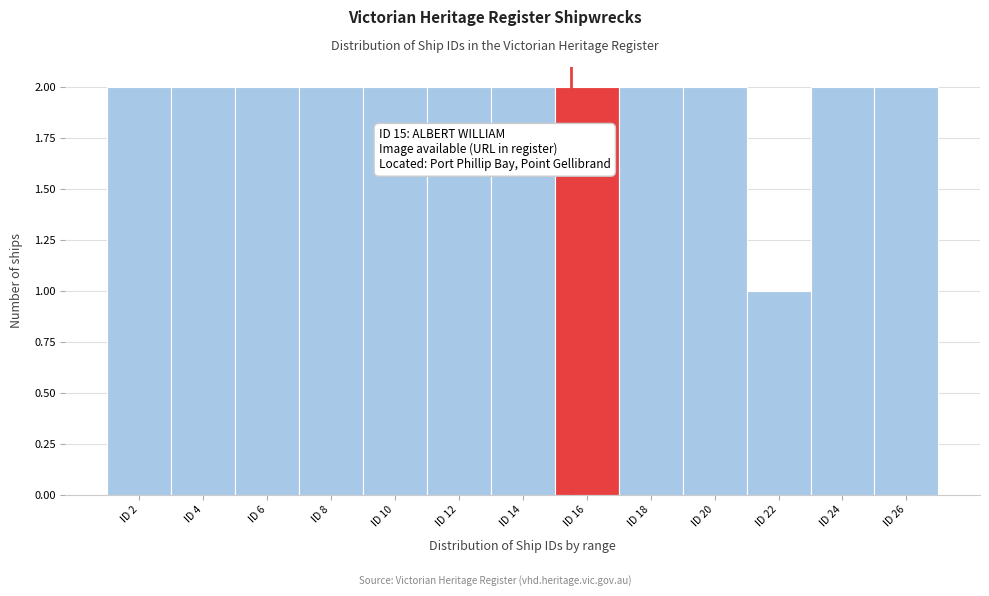

Reading right to left, transcribe all the data shown in this chart.

ID 26=2	ID 24=2	ID 22=1	ID 20=2	ID 18=2	ID 16=2	ID 14=2	ID 12=2	ID 10=2	ID 8=2	ID 6=2	ID 4=2	ID 2=2